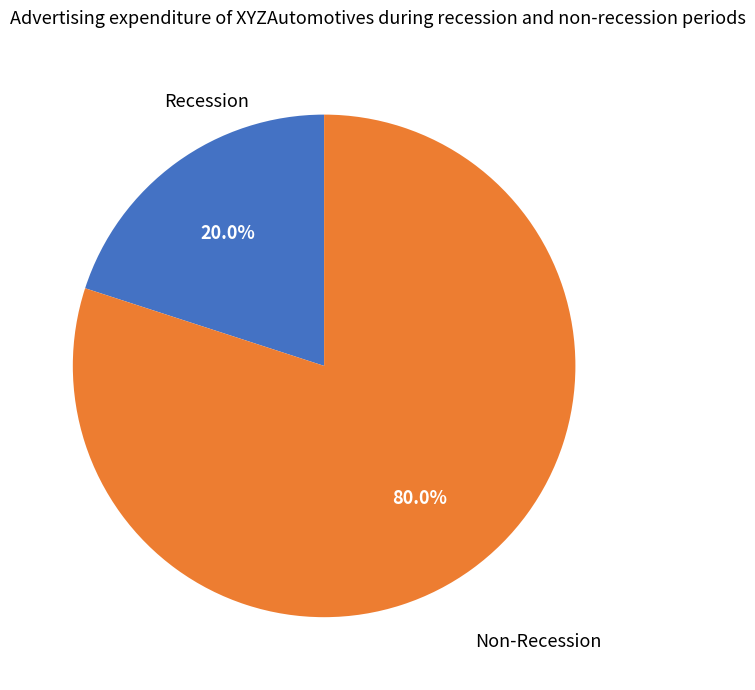

Which slice is the smallest?

Recession